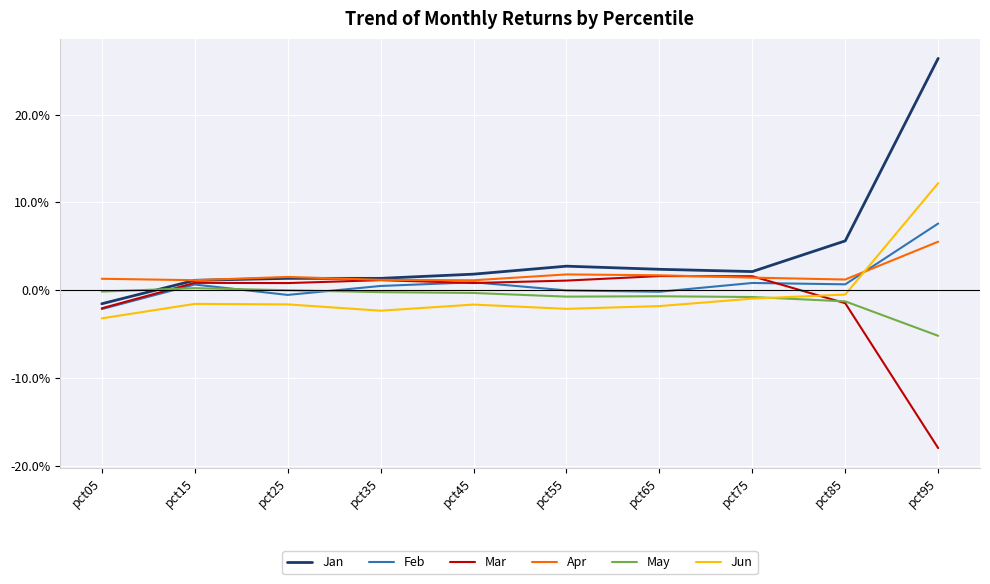

Is this an area chart (filled region under the line)?

No